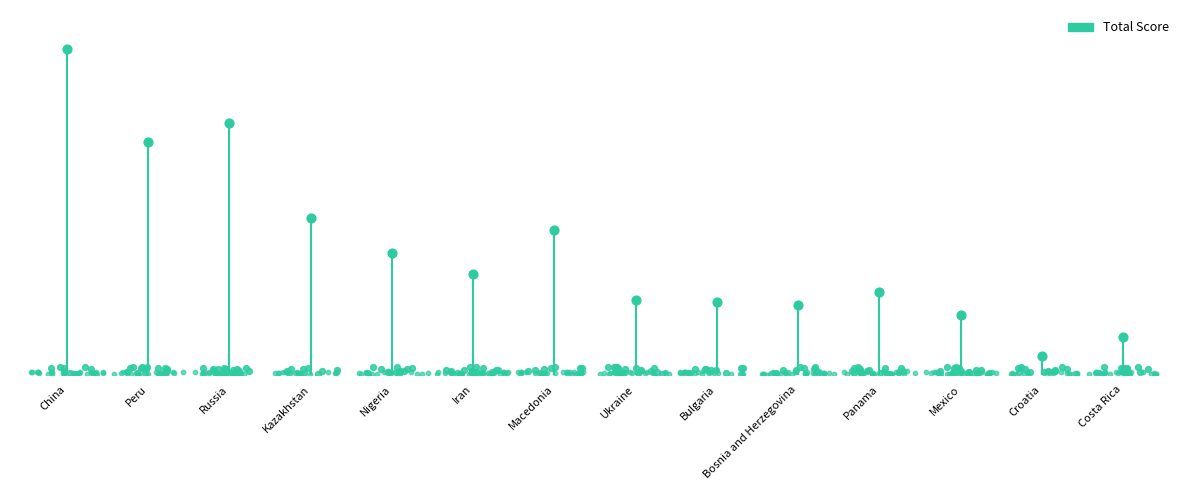

What is the change in value from Macedonia to Bosnia and Herzegovina?

-36